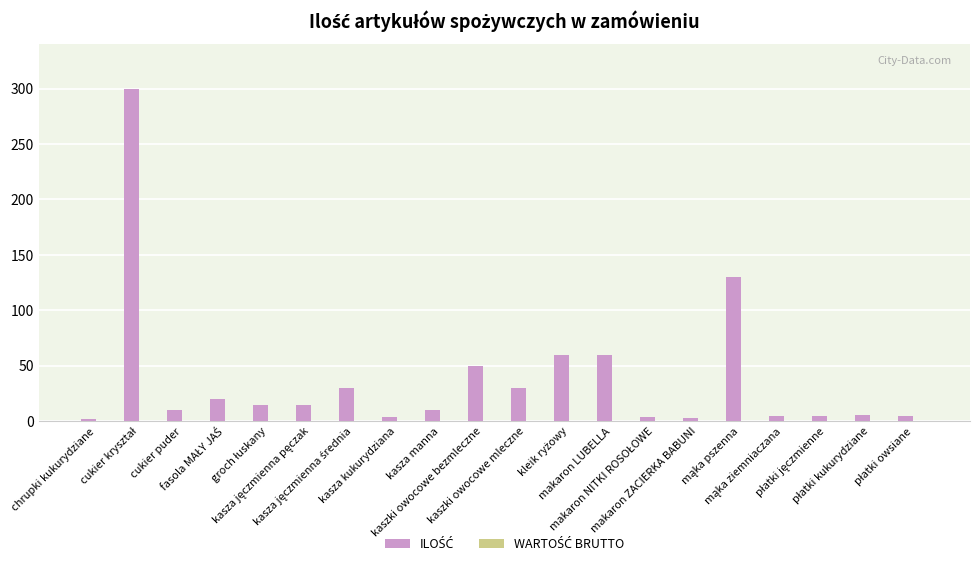

How many categories are shown in the chart?

20